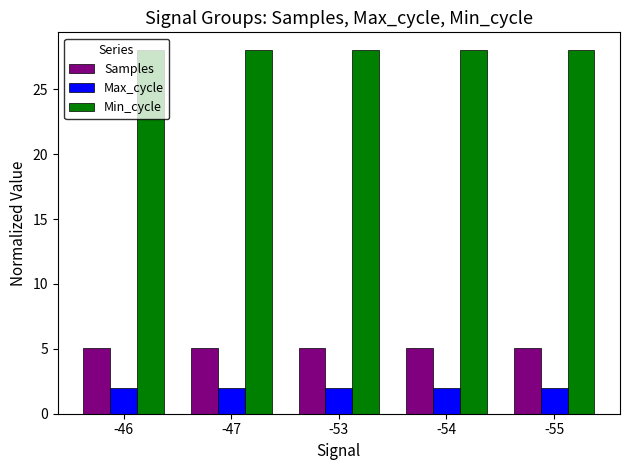

How many groups of bars are there?

5